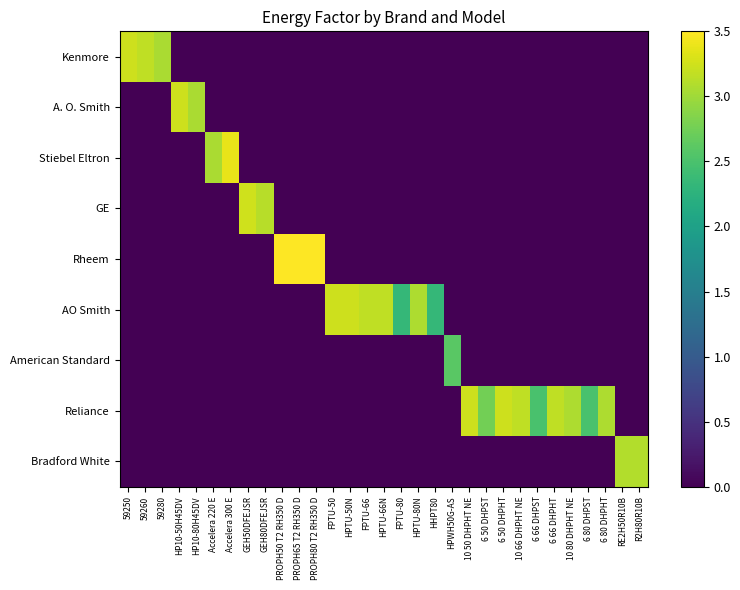

At which category is the sum across all series the highest?

PROPH50 T2 RH350 D